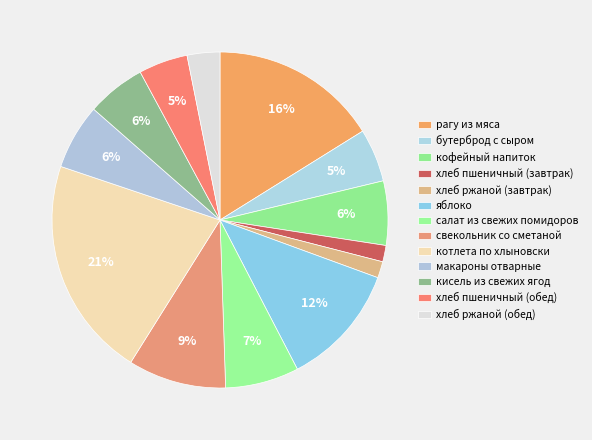

To the nearest percent, what percentage of the pie is рагу из мяса?

16%